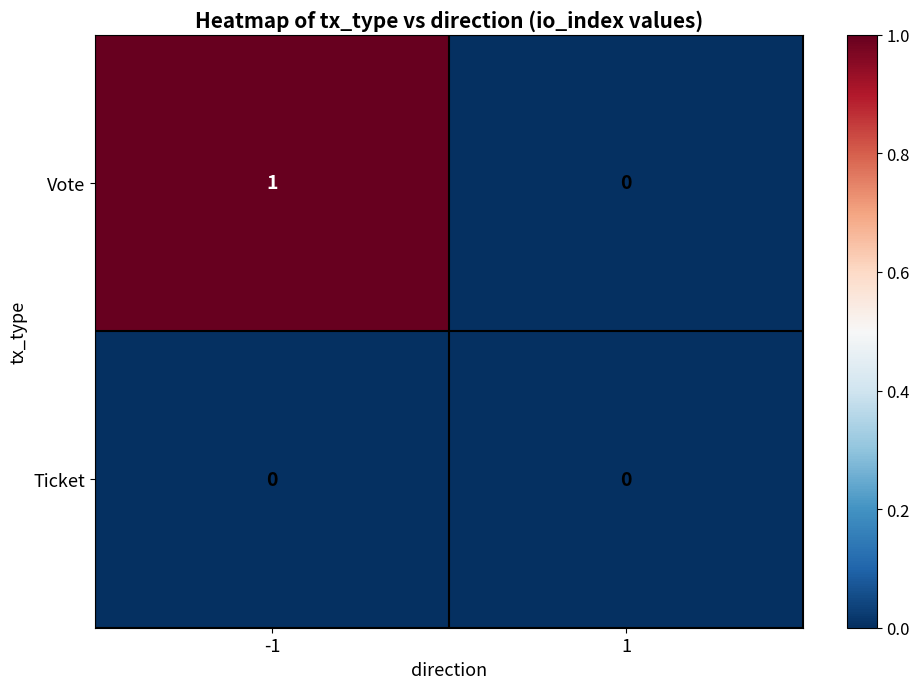

The value of Ticket at -1 is 0. True or false?

True